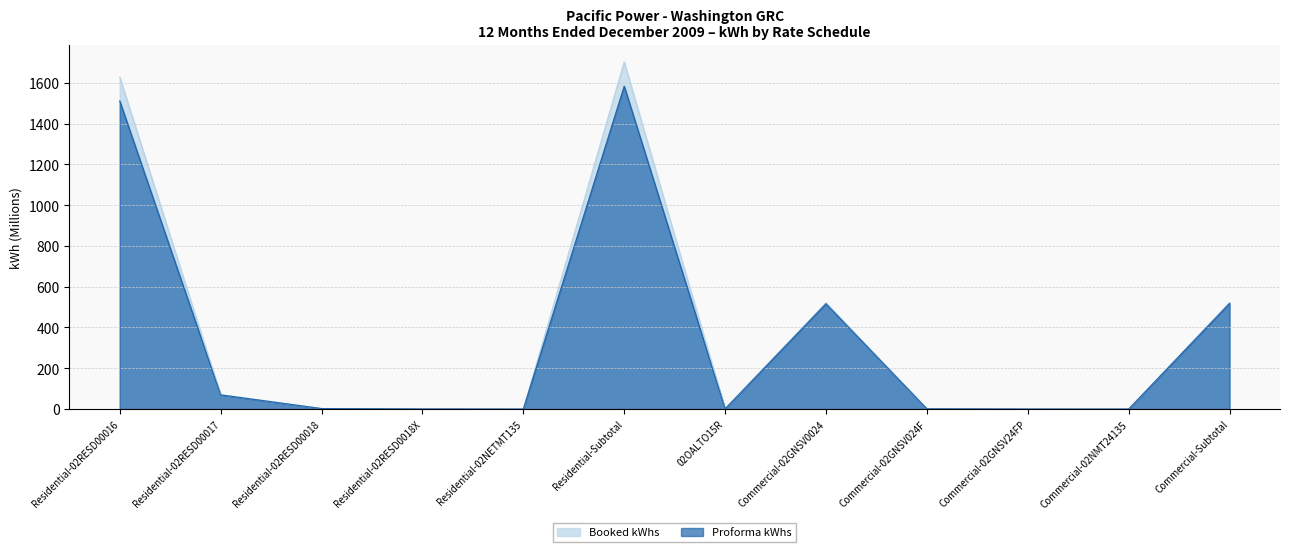

Which category has the lowest value across all series?

Residential-02NETMT135